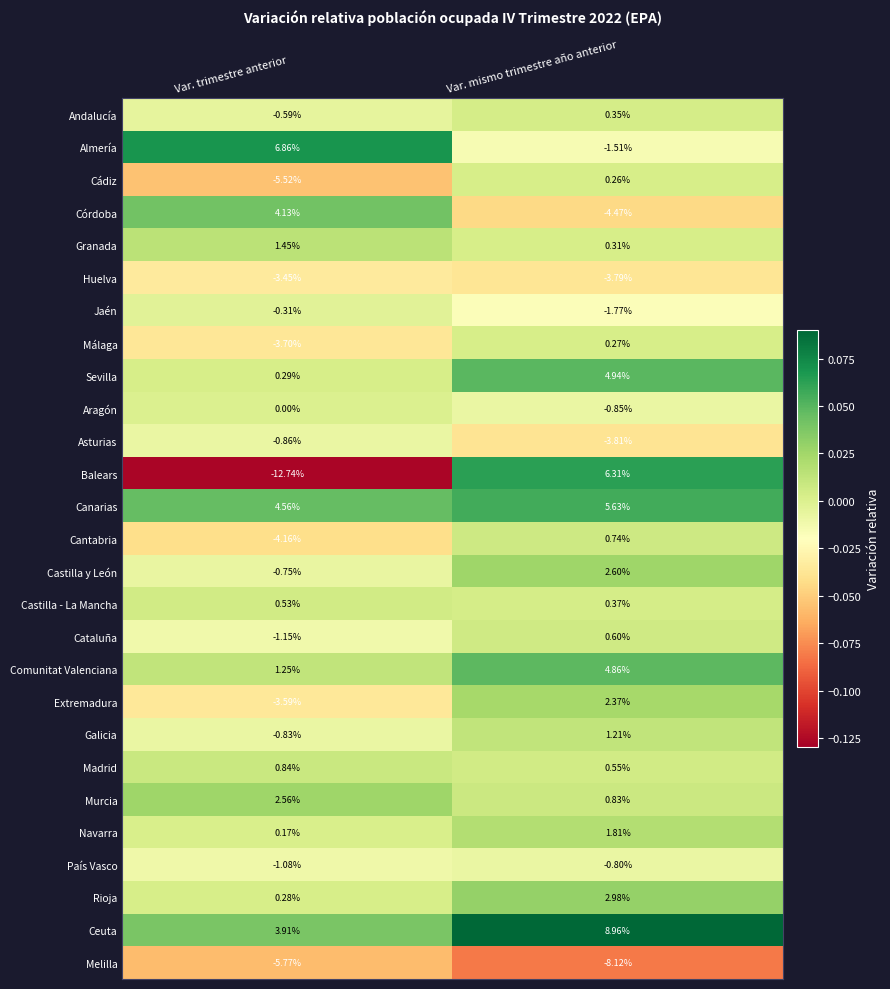

At which label is Asturias closest to -2?

Var. trimestre anterior